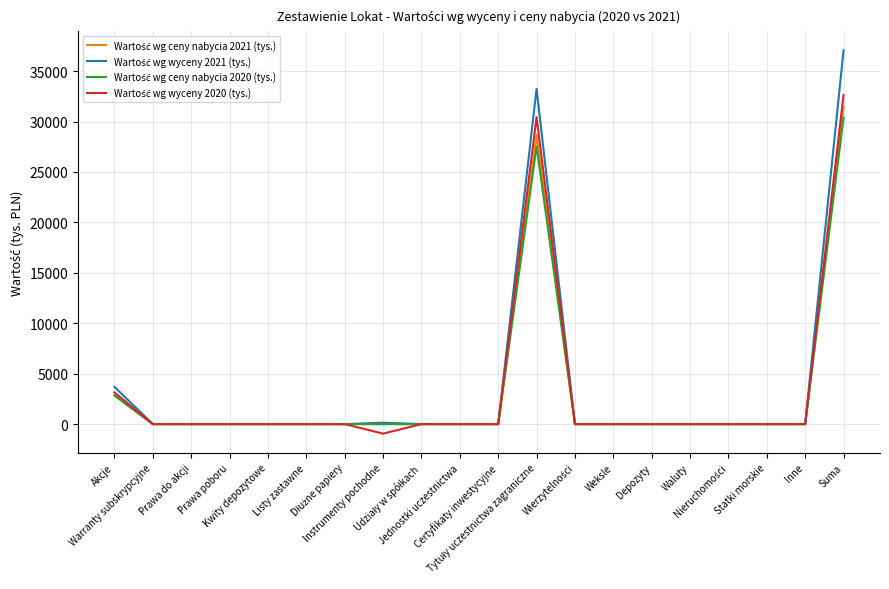

What is the minimum value shown in the chart?

-943